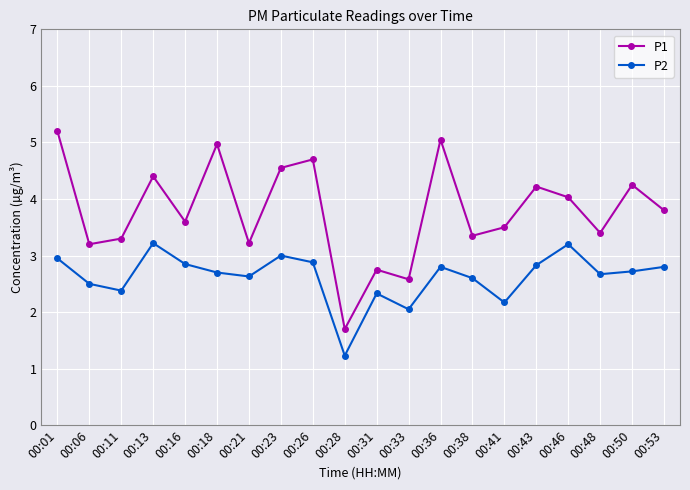

What is the difference between the highest and lowest values at 00:28?

0.5